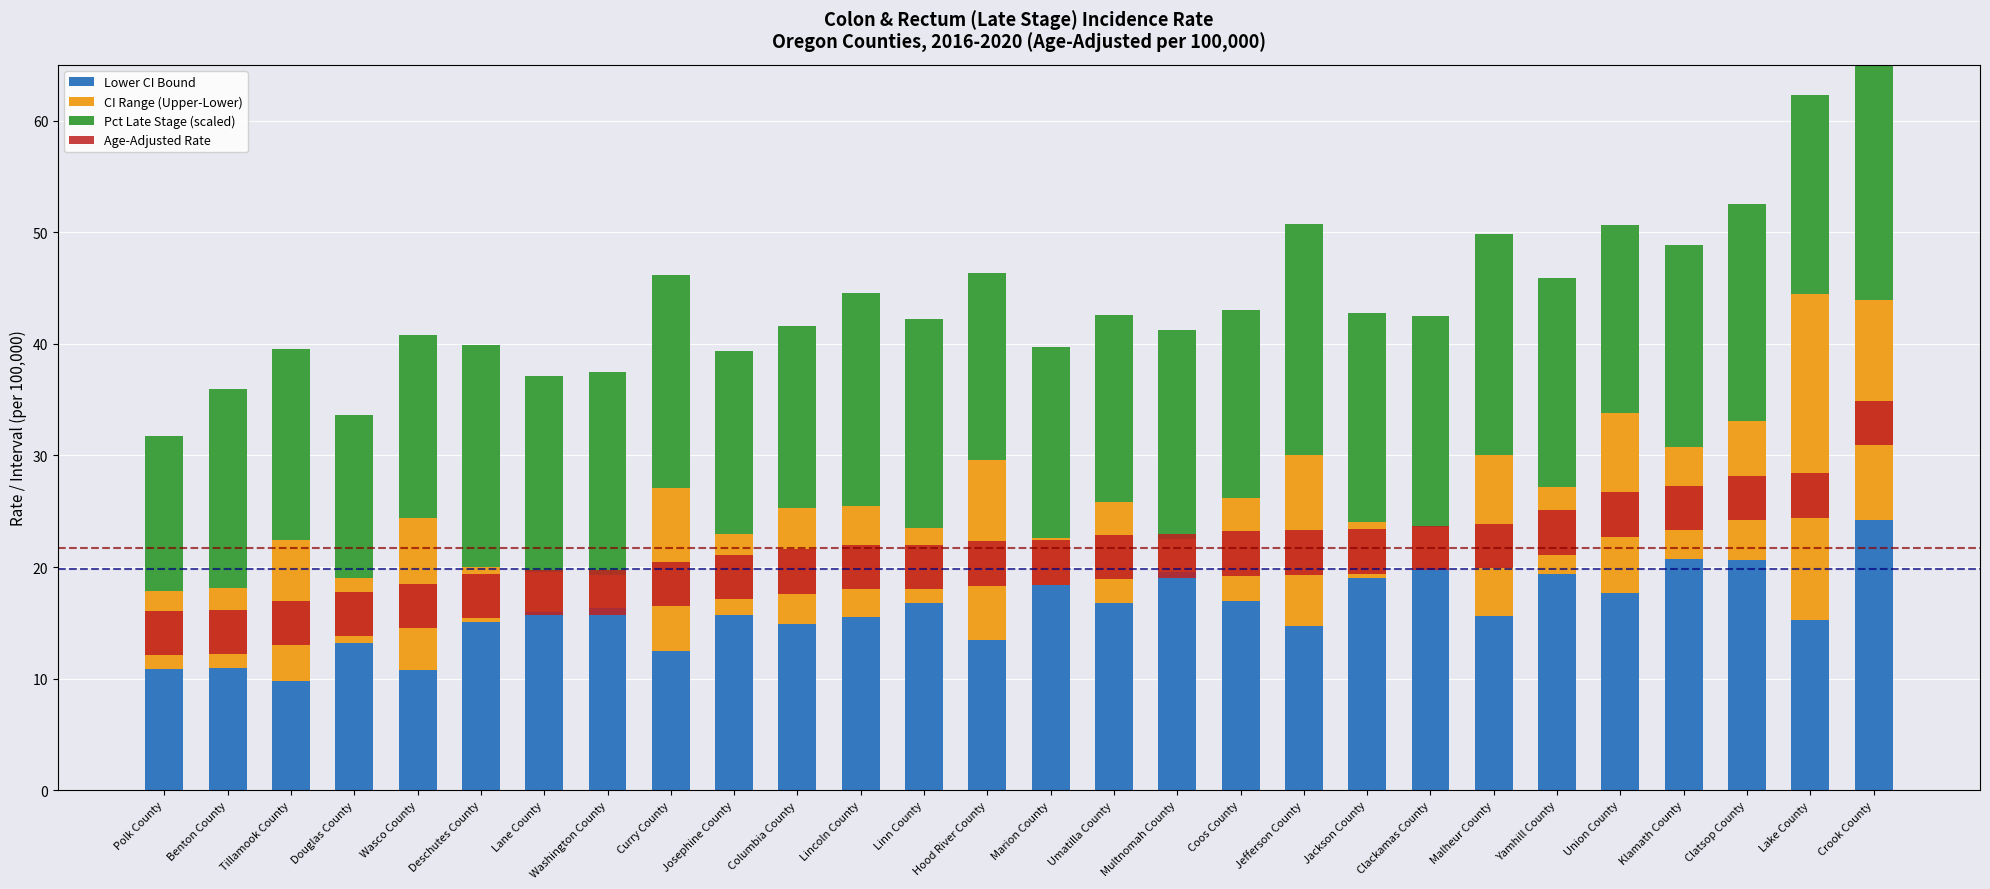

Which category has the highest value in the CI Range (Upper-Lower) series?

Lake County